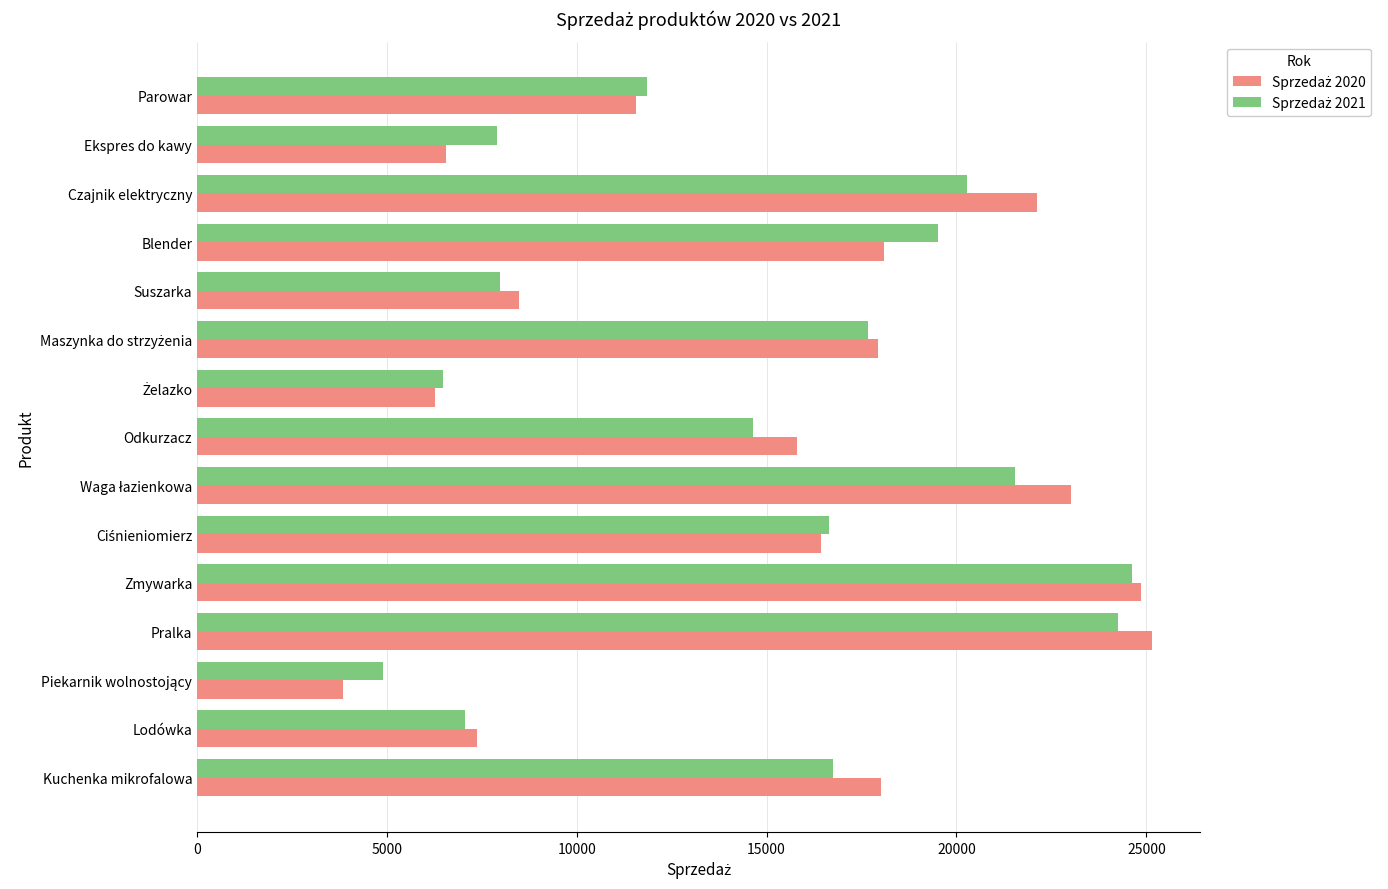

What is the maximum value shown in the chart?

25161